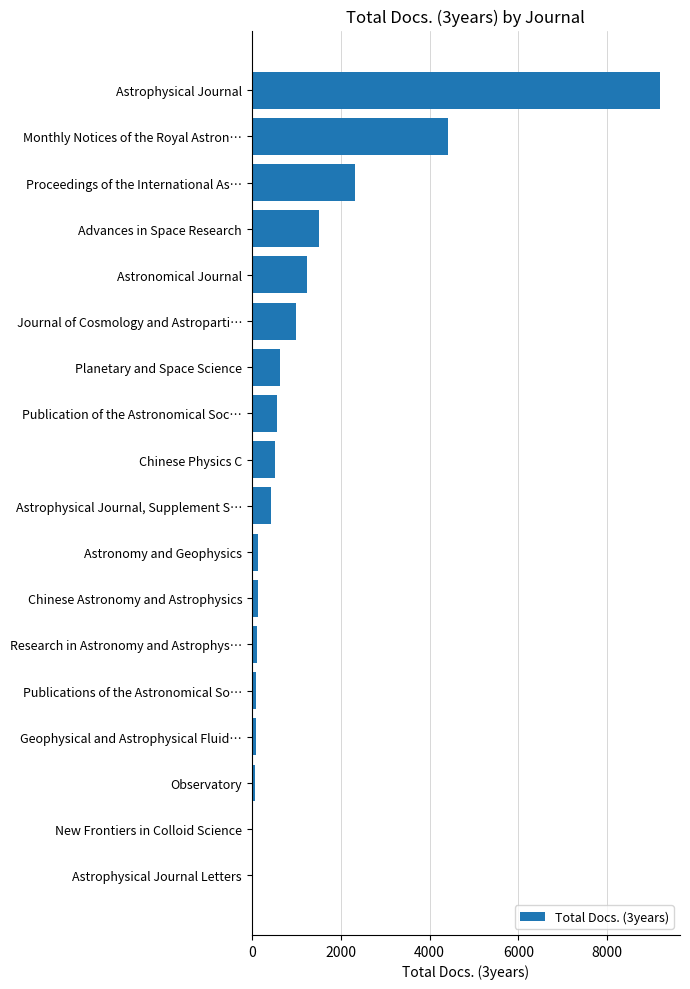

At which label is the value closest to 4593?

Monthly Notices of the Royal Astron…